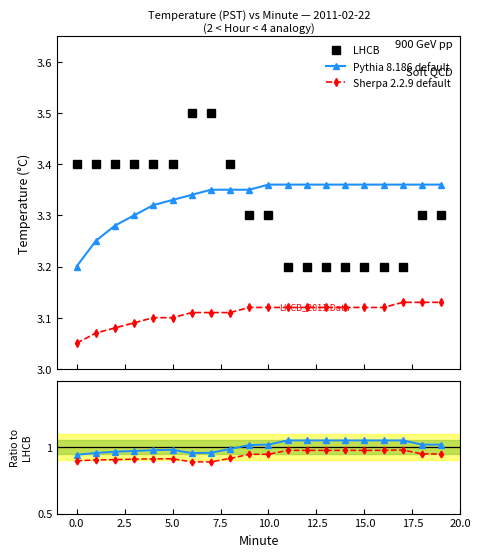

What value does the Sherpa 2.2.9 default series have at 19?

0.9